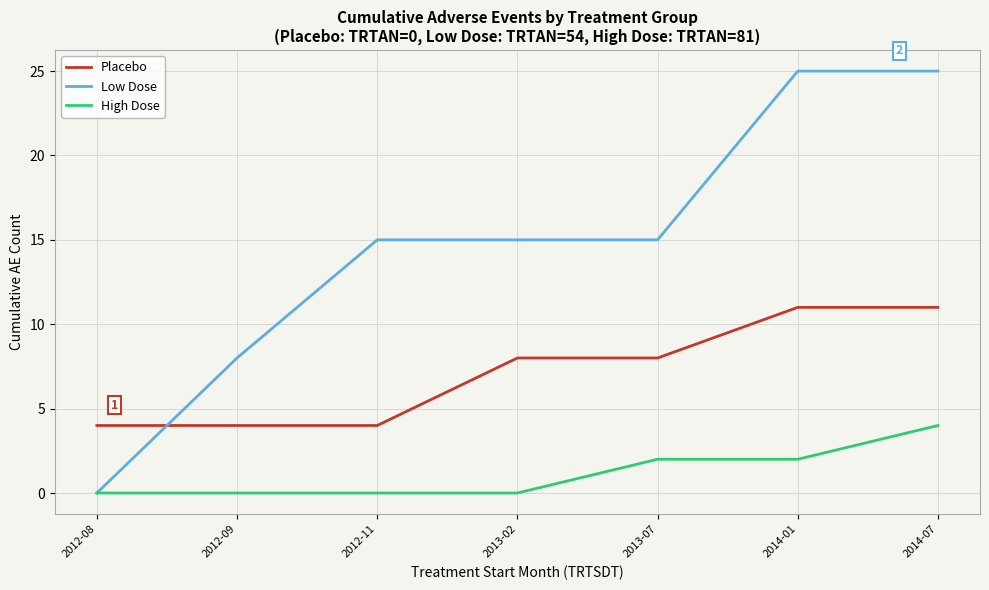

True or false: High Dose has a value of -3 at 2012-09.

False